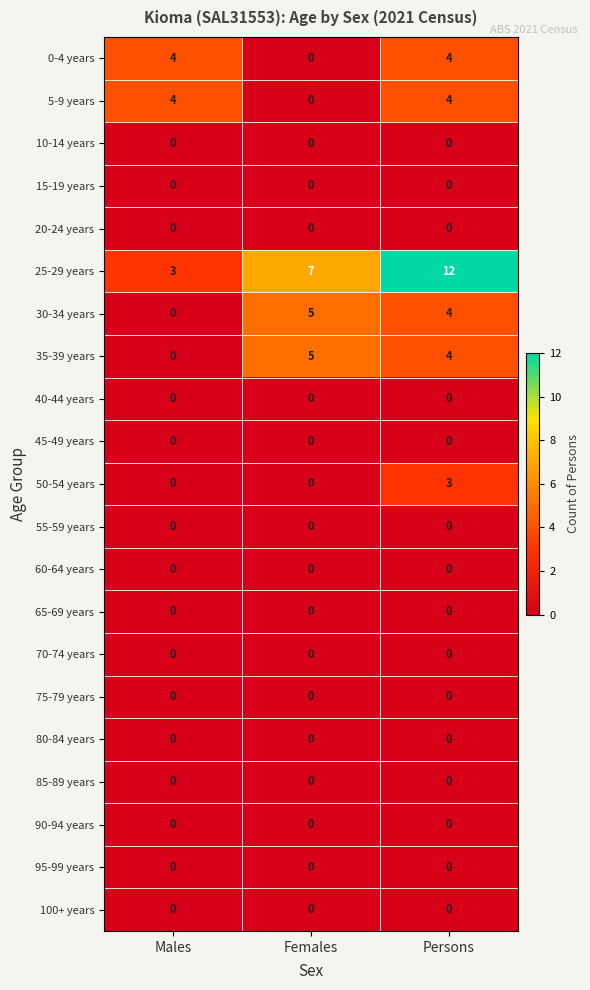

What is the difference between the highest and lowest values at Females?

7